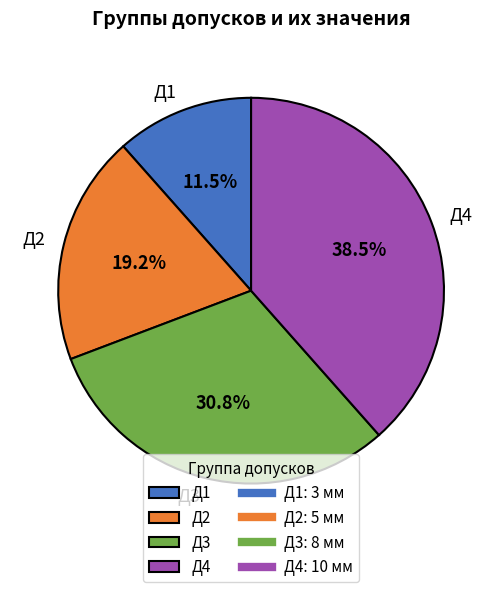

Which category has the smallest portion of the pie?

Д1